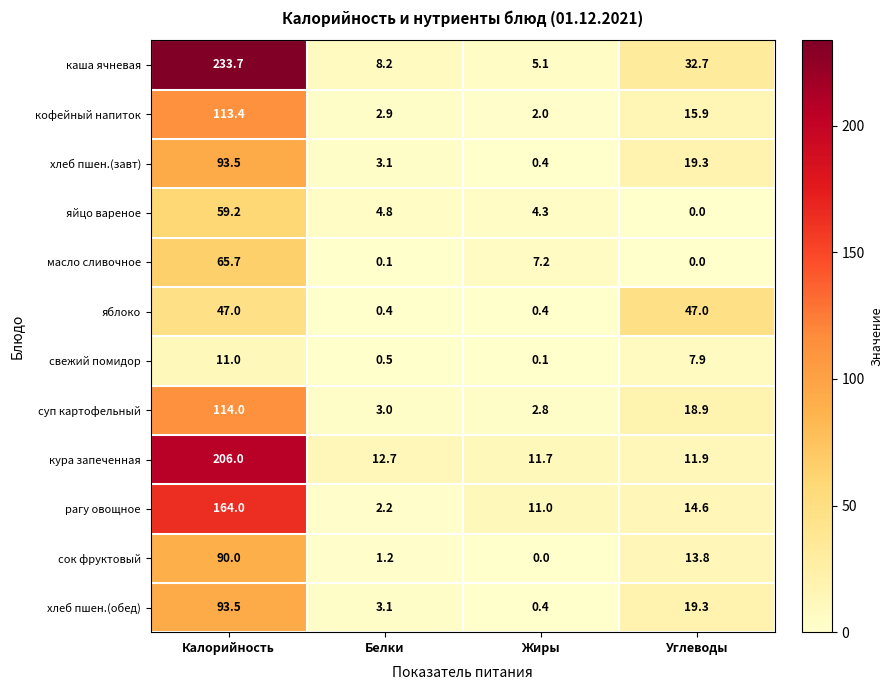

How many data points does each series have?

4